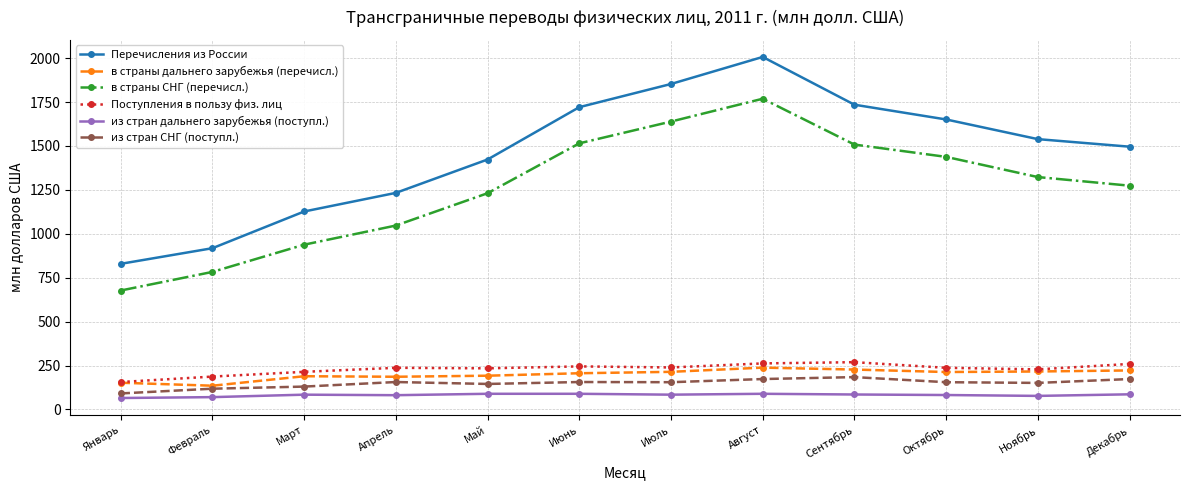

Which category has the highest value in the в страны СНГ (перечисл.) series?

Август